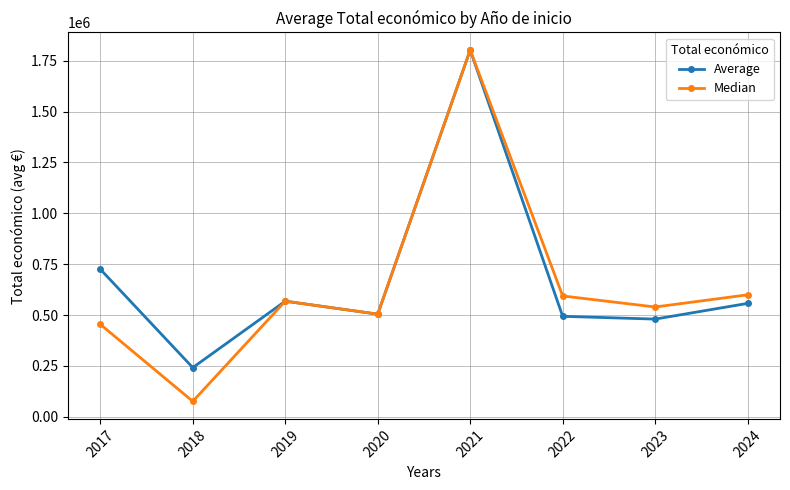

What is the minimum value for Median?

75575.0